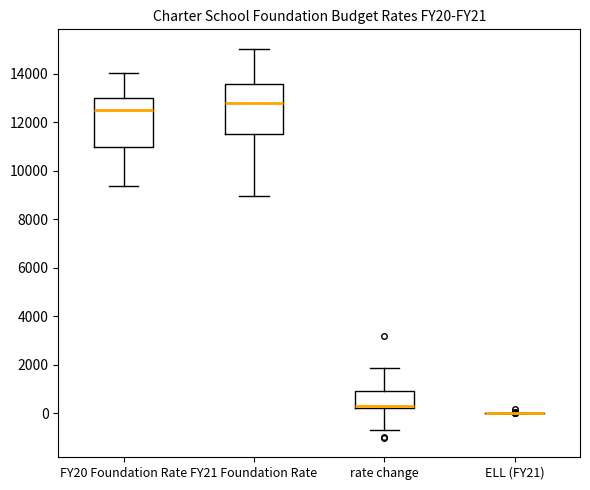

Reading left to right, transcribe this box plot: for each box, give where its median line is, the range the box spans, and where its two whiskers end, as read against the y-axis. The values are not printed on the chart, so give them approximately, as read against the axis.

FY20 Foundation Rate: median 12400, box 11000 to 13000, whiskers 9400 to 14000
FY21 Foundation Rate: median 12800, box 11600 to 13600, whiskers 9000 to 15000
rate change: median 200 (just above the box's lower edge), box 200 to 1000, whiskers -600 to 1800
ELL (FY21): box collapsed to a line at 0, whiskers 0 to 0